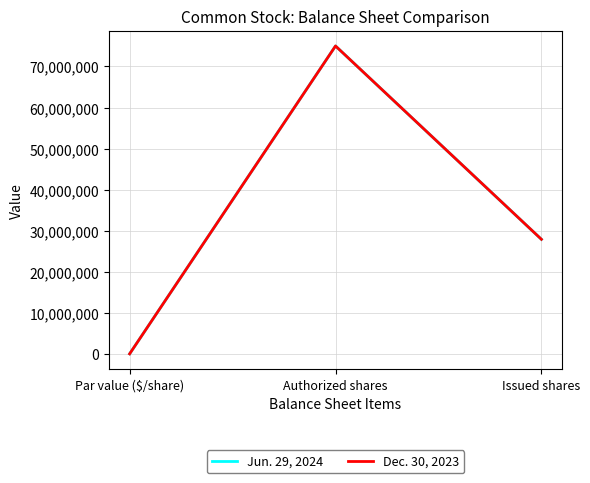

Between Par value ($/share) and Issued shares, which is larger?

Issued shares